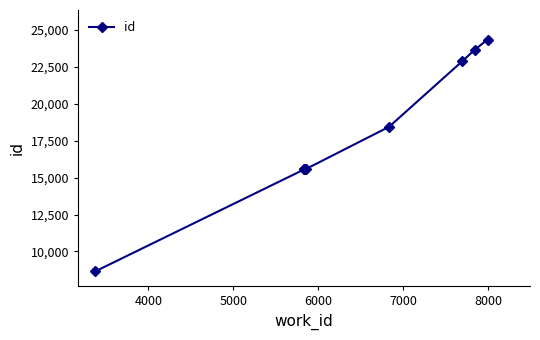

What is the difference between the maximum and second lowest values?

8788